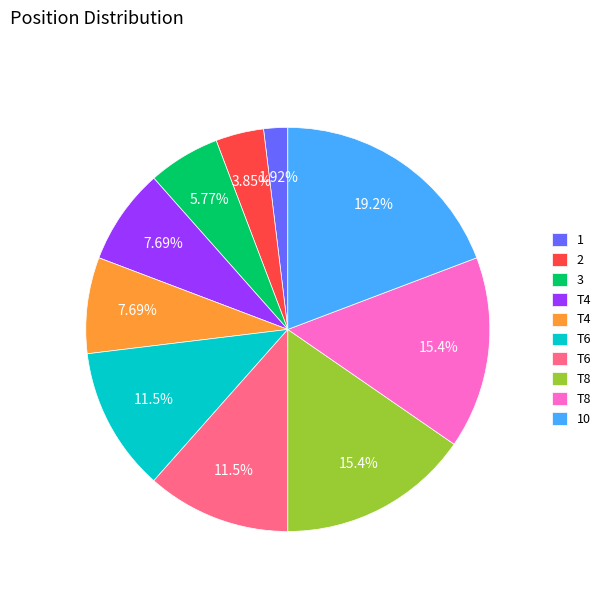

Is there any slice that represents more than half of the pie?

No